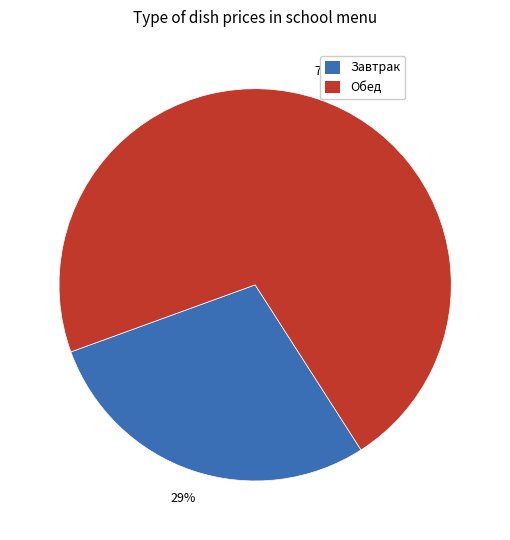

To the nearest percent, what is the average slice percentage?

50%